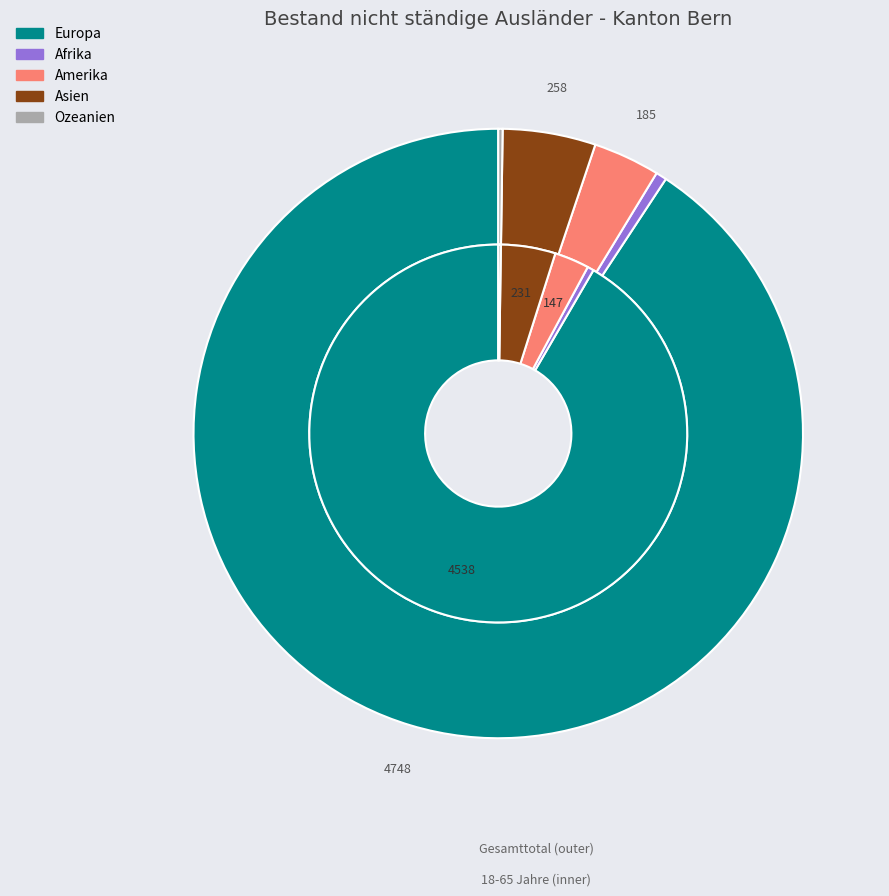

Which has a higher value, Asien or Afrika?

Asien